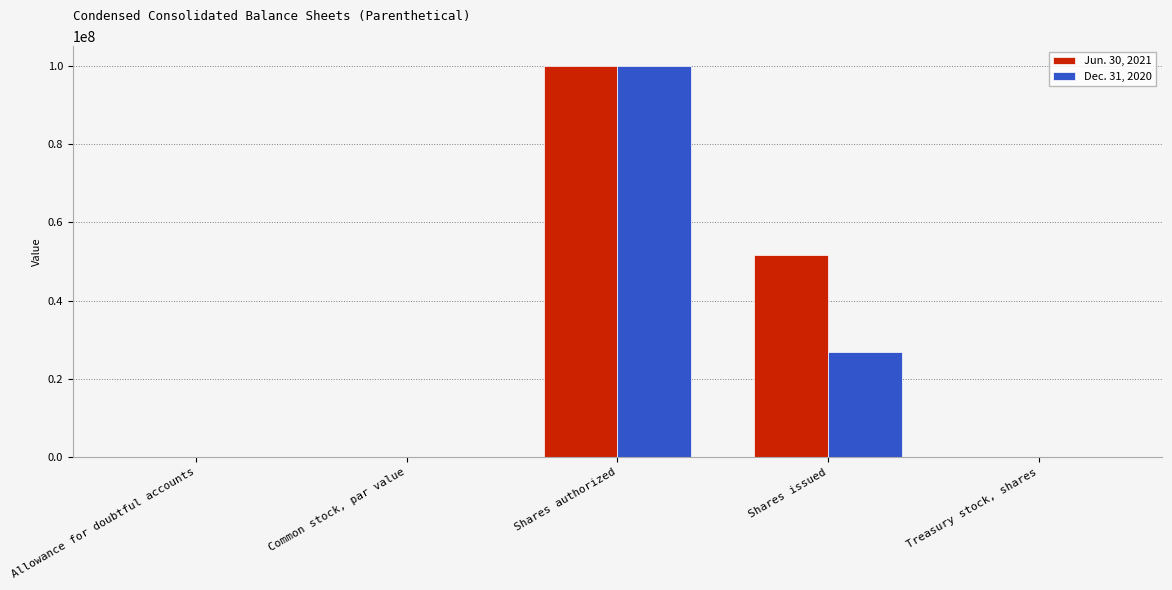

What is the sum of all Jun. 30, 2021 values?

151763951.0